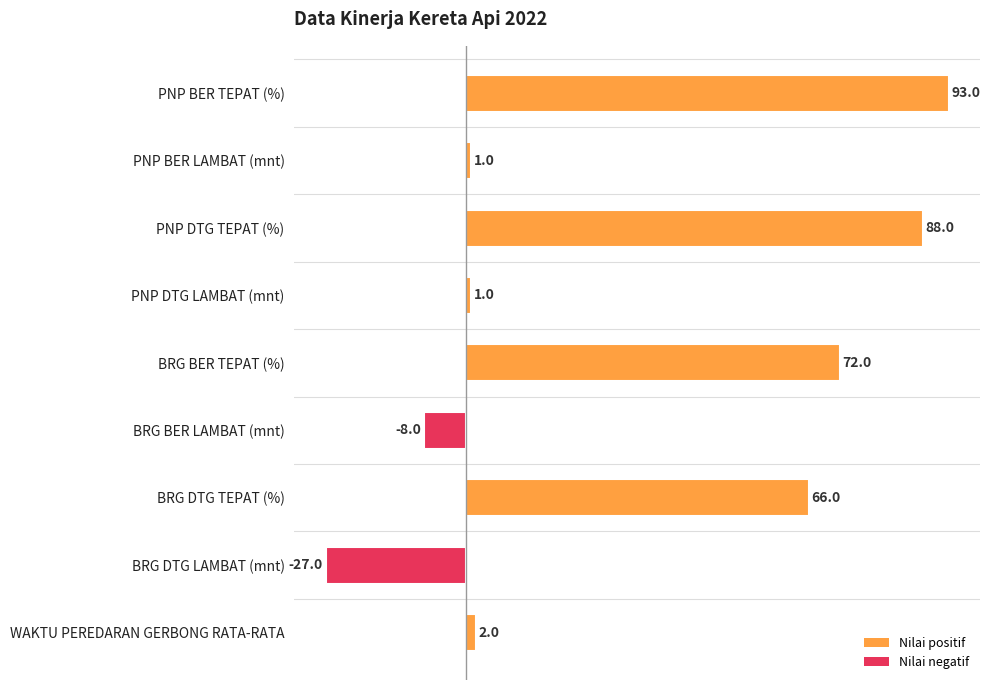

The value at BRG DTG LAMBAT (mnt) is -27. True or false?

True